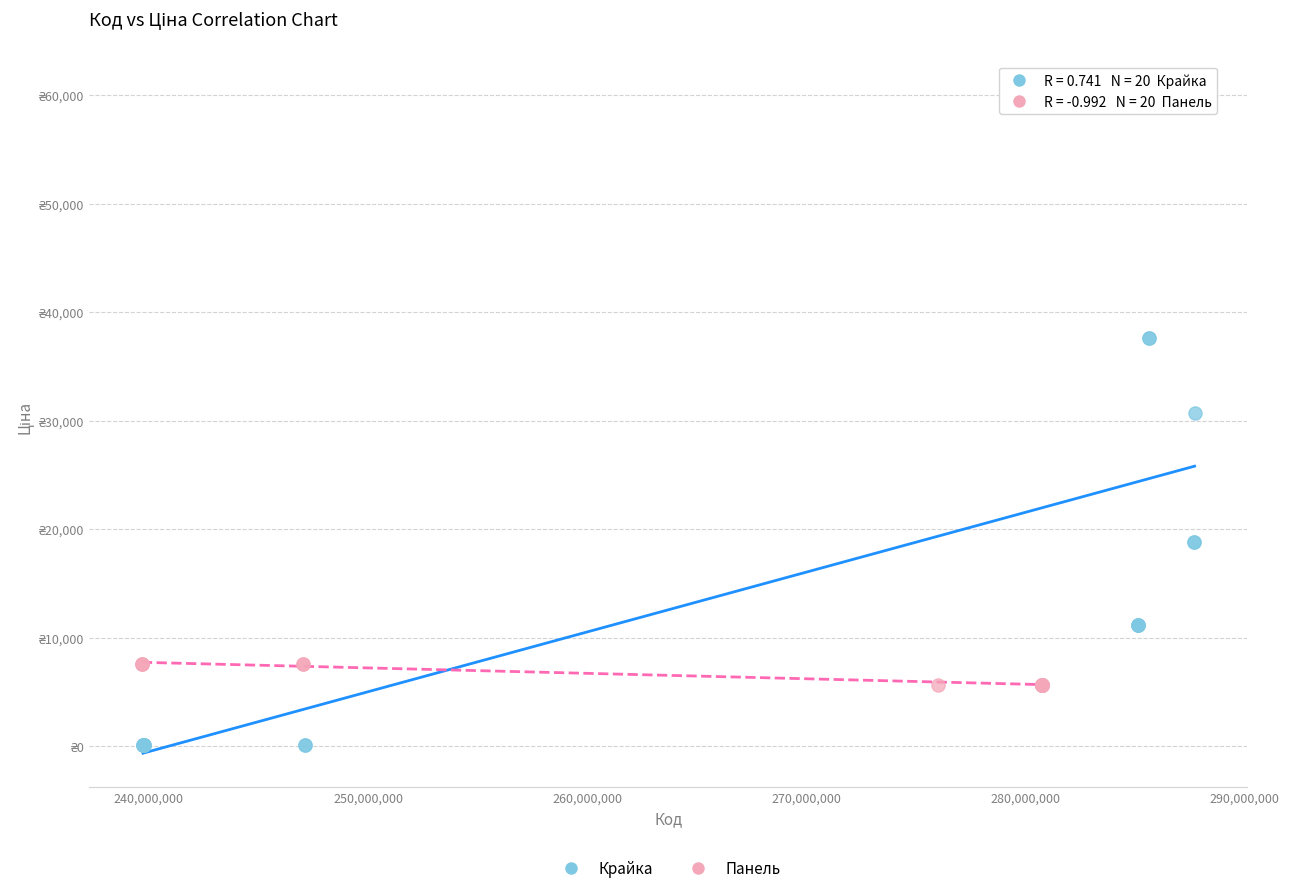

Which series contains the highest Y value?

Крайка